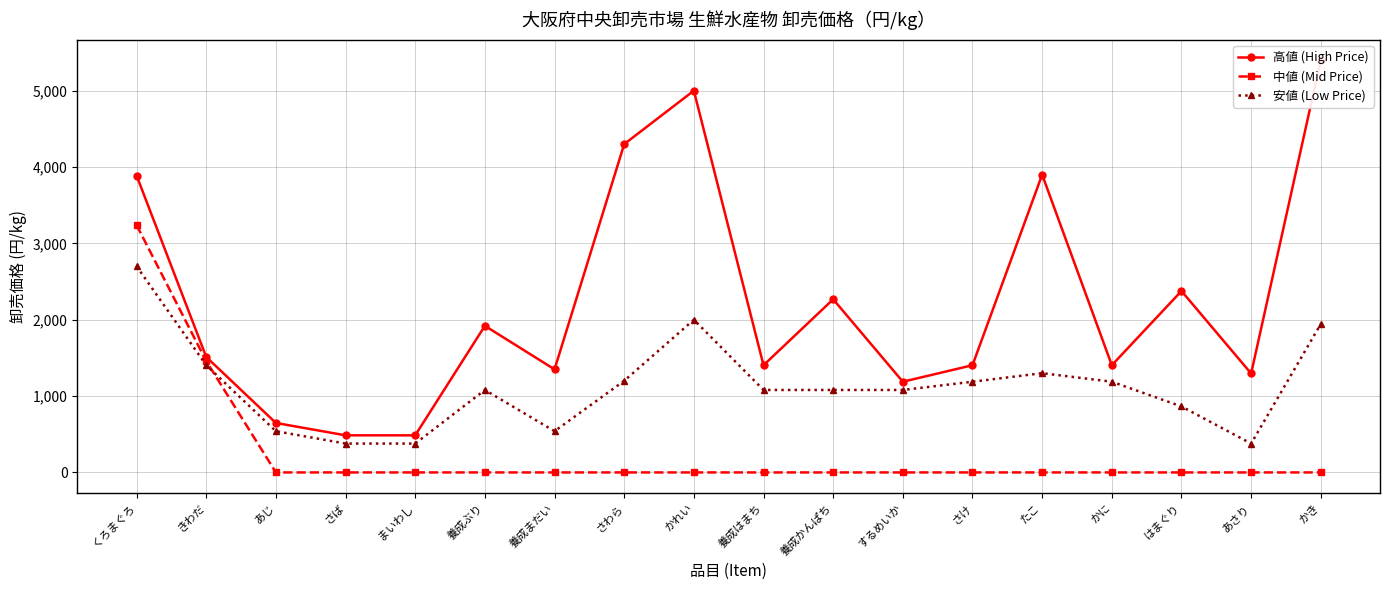

The 中値 (Mid Price) series shows 0 at さば. True or false?

True